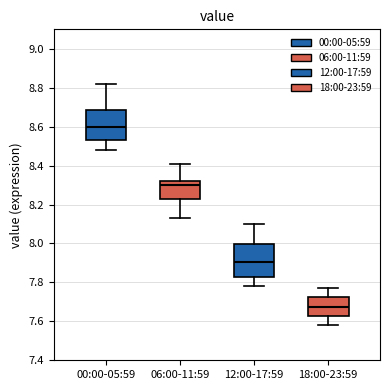

Reading left to right, read every box against the y-axis: the position of its median line, the range the box covers, and the ends of its whiskers. The values are not printed on the chart, so give them approximately, as read against the axis.

00:00-05:59: median 8.60, box 8.54 to 8.68, whiskers 8.48 to 8.82
06:00-11:59: median 8.30, box 8.24 to 8.32, whiskers 8.14 to 8.42
12:00-17:59: median 7.90, box 7.82 to 8.00, whiskers 7.78 to 8.10
18:00-23:59: median 7.68, box 7.62 to 7.72, whiskers 7.58 to 7.78